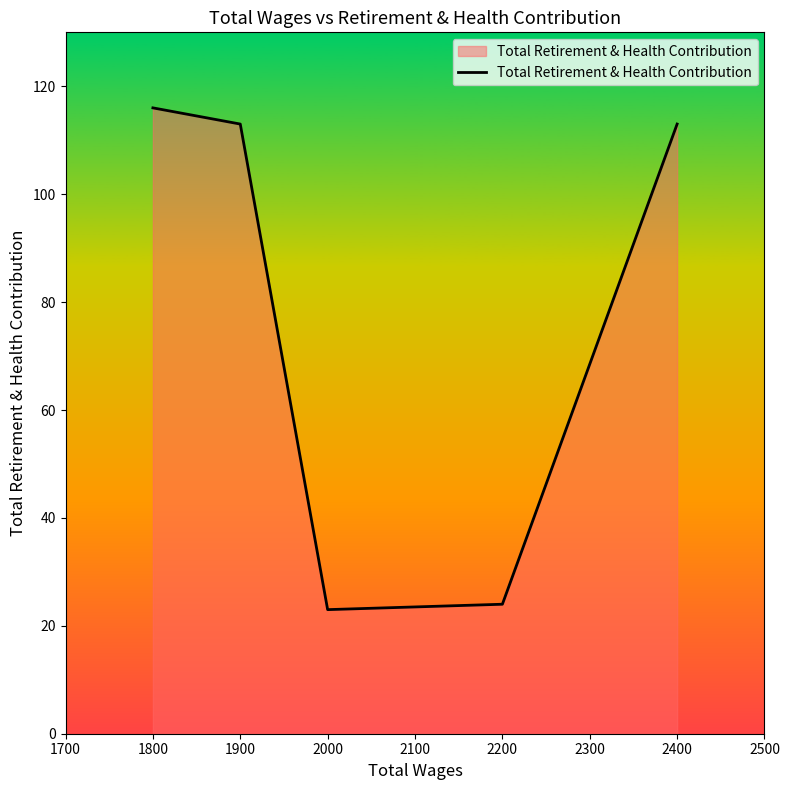

How many data points are above 113?

1